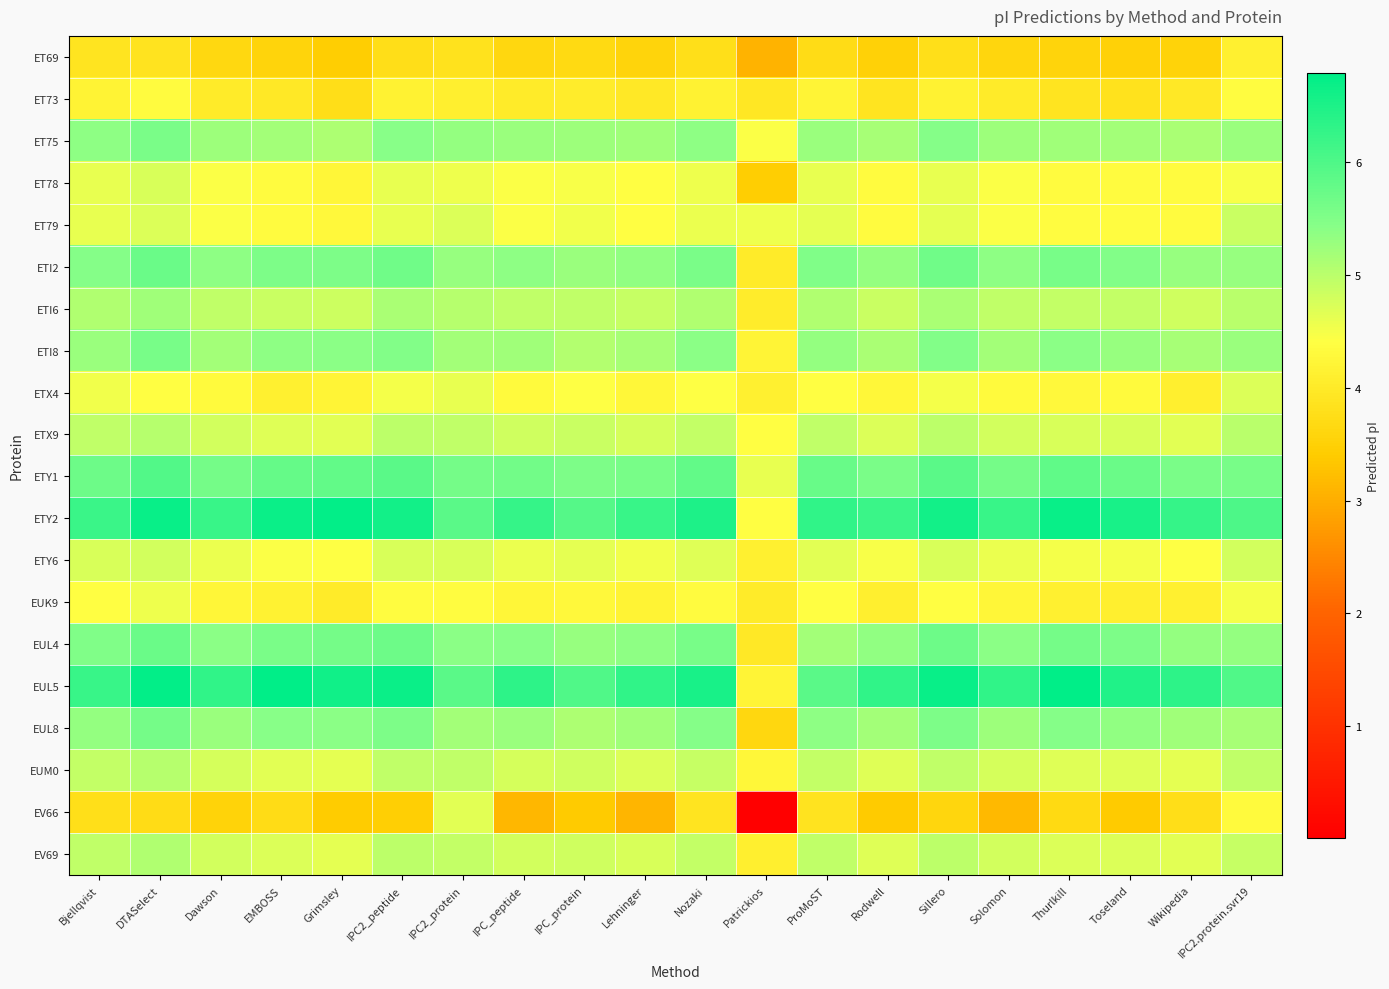

Reading left to right, list all the values displayed in this chart.

ET69: Bjellqvist=3.9	DTASelect=3.9	Dawson=3.6	EMBOSS=3.6	Grimsley=3.5	IPC2_peptide=3.8	IPC2_protein=3.8	IPC_peptide=3.6	IPC_protein=3.7	Lehninger=3.6	Nozaki=3.8	Patrickios=3.1	ProMoST=3.7	Rodwell=3.5	Sillero=3.8	Solomon=3.6	Thurlkill=3.6	Toseland=3.5	Wikipedia=3.6	IPC2.protein.svr19=4.1
ET73: Bjellqvist=4.2	DTASelect=4.4	Dawson=4.0	EMBOSS=4.0	Grimsley=3.8	IPC2_peptide=4.2	IPC2_protein=4.1	IPC_peptide=4.0	IPC_protein=4.0	Lehninger=4.0	Nozaki=4.2	Patrickios=3.9	ProMoST=4.2	Rodwell=3.9	Sillero=4.2	Solomon=4.0	Thurlkill=3.9	Toseland=3.8	Wikipedia=4.0	IPC2.protein.svr19=4.4
ET75: Bjellqvist=5.4	DTASelect=5.5	Dawson=5.2	EMBOSS=5.2	Grimsley=5.1	IPC2_peptide=5.4	IPC2_protein=5.3	IPC_peptide=5.3	IPC_protein=5.2	Lehninger=5.2	Nozaki=5.4	Patrickios=4.4	ProMoST=5.3	Rodwell=5.2	Sillero=5.4	Solomon=5.2	Thurlkill=5.2	Toseland=5.2	Wikipedia=5.1	IPC2.protein.svr19=5.3
ET78: Bjellqvist=4.6	DTASelect=4.7	Dawson=4.4	EMBOSS=4.4	Grimsley=4.2	IPC2_peptide=4.6	IPC2_protein=4.6	IPC_peptide=4.4	IPC_protein=4.5	Lehninger=4.4	Nozaki=4.6	Patrickios=3.4	ProMoST=4.6	Rodwell=4.3	Sillero=4.6	Solomon=4.4	Thurlkill=4.3	Toseland=4.3	Wikipedia=4.3	IPC2.protein.svr19=4.5
ET79: Bjellqvist=4.6	DTASelect=4.7	Dawson=4.5	EMBOSS=4.3	Grimsley=4.3	IPC2_peptide=4.6	IPC2_protein=4.7	IPC_peptide=4.5	IPC_protein=4.5	Lehninger=4.4	Nozaki=4.6	Patrickios=4.6	ProMoST=4.6	Rodwell=4.4	Sillero=4.6	Solomon=4.5	Thurlkill=4.4	Toseland=4.4	Wikipedia=4.3	IPC2.protein.svr19=4.9
ETI2: Bjellqvist=5.4	DTASelect=5.7	Dawson=5.4	EMBOSS=5.5	Grimsley=5.5	IPC2_peptide=5.7	IPC2_protein=5.3	IPC_peptide=5.4	IPC_protein=5.3	Lehninger=5.3	Nozaki=5.6	Patrickios=4.0	ProMoST=5.5	Rodwell=5.3	Sillero=5.7	Solomon=5.4	Thurlkill=5.6	Toseland=5.5	Wikipedia=5.3	IPC2.protein.svr19=5.3
ETI6: Bjellqvist=5.1	DTASelect=5.2	Dawson=5.0	EMBOSS=4.9	Grimsley=4.8	IPC2_peptide=5.1	IPC2_protein=5.0	IPC_peptide=5.0	IPC_protein=5.0	Lehninger=4.9	Nozaki=5.1	Patrickios=4.1	ProMoST=5.1	Rodwell=4.9	Sillero=5.1	Solomon=5.0	Thurlkill=4.9	Toseland=4.9	Wikipedia=4.8	IPC2.protein.svr19=5.0
ETI8: Bjellqvist=5.3	DTASelect=5.6	Dawson=5.2	EMBOSS=5.4	Grimsley=5.4	IPC2_peptide=5.5	IPC2_protein=5.2	IPC_peptide=5.2	IPC_protein=5.1	Lehninger=5.2	Nozaki=5.4	Patrickios=4.2	ProMoST=5.3	Rodwell=5.1	Sillero=5.5	Solomon=5.2	Thurlkill=5.4	Toseland=5.3	Wikipedia=5.2	IPC2.protein.svr19=5.3
ETX4: Bjellqvist=4.5	DTASelect=4.4	Dawson=4.3	EMBOSS=4.1	Grimsley=4.2	IPC2_peptide=4.5	IPC2_protein=4.6	IPC_peptide=4.3	IPC_protein=4.4	Lehninger=4.3	Nozaki=4.4	Patrickios=4.1	ProMoST=4.4	Rodwell=4.3	Sillero=4.5	Solomon=4.3	Thurlkill=4.3	Toseland=4.3	Wikipedia=4.1	IPC2.protein.svr19=4.7
ETX9: Bjellqvist=5.0	DTASelect=5.0	Dawson=4.8	EMBOSS=4.7	Grimsley=4.7	IPC2_peptide=5.0	IPC2_protein=5.0	IPC_peptide=4.8	IPC_protein=4.9	Lehninger=4.8	Nozaki=4.9	Patrickios=4.4	ProMoST=5.0	Rodwell=4.7	Sillero=5.0	Solomon=4.8	Thurlkill=4.7	Toseland=4.7	Wikipedia=4.6	IPC2.protein.svr19=5.0
ETY1: Bjellqvist=5.7	DTASelect=6.0	Dawson=5.6	EMBOSS=5.8	Grimsley=5.8	IPC2_peptide=5.9	IPC2_protein=5.6	IPC_peptide=5.6	IPC_protein=5.5	Lehninger=5.6	Nozaki=5.8	Patrickios=4.6	ProMoST=5.7	Rodwell=5.6	Sillero=5.9	Solomon=5.6	Thurlkill=5.8	Toseland=5.7	Wikipedia=5.5	IPC2.protein.svr19=5.6
ETY2: Bjellqvist=6.2	DTASelect=6.7	Dawson=6.2	EMBOSS=6.7	Grimsley=6.8	IPC2_peptide=6.6	IPC2_protein=5.9	IPC_peptide=6.2	IPC_protein=5.9	Lehninger=6.2	Nozaki=6.5	Patrickios=4.4	ProMoST=6.3	Rodwell=6.2	Sillero=6.6	Solomon=6.2	Thurlkill=6.7	Toseland=6.5	Wikipedia=6.2	IPC2.protein.svr19=6.0
ETY6: Bjellqvist=4.7	DTASelect=4.8	Dawson=4.6	EMBOSS=4.5	Grimsley=4.4	IPC2_peptide=4.7	IPC2_protein=4.7	IPC_peptide=4.6	IPC_protein=4.6	Lehninger=4.5	Nozaki=4.7	Patrickios=4.1	ProMoST=4.7	Rodwell=4.5	Sillero=4.7	Solomon=4.6	Thurlkill=4.5	Toseland=4.5	Wikipedia=4.4	IPC2.protein.svr19=4.8
EUK9: Bjellqvist=4.4	DTASelect=4.5	Dawson=4.2	EMBOSS=4.2	Grimsley=4.0	IPC2_peptide=4.4	IPC2_protein=4.4	IPC_peptide=4.2	IPC_protein=4.3	Lehninger=4.2	Nozaki=4.4	Patrickios=4.0	ProMoST=4.4	Rodwell=4.1	Sillero=4.4	Solomon=4.2	Thurlkill=4.1	Toseland=4.1	Wikipedia=4.1	IPC2.protein.svr19=4.5
EUL4: Bjellqvist=5.5	DTASelect=5.7	Dawson=5.4	EMBOSS=5.6	Grimsley=5.6	IPC2_peptide=5.7	IPC2_protein=5.4	IPC_peptide=5.4	IPC_protein=5.3	Lehninger=5.4	Nozaki=5.6	Patrickios=4.0	ProMoST=5.2	Rodwell=5.4	Sillero=5.7	Solomon=5.4	Thurlkill=5.6	Toseland=5.5	Wikipedia=5.3	IPC2.protein.svr19=5.3
EUL5: Bjellqvist=6.2	DTASelect=6.8	Dawson=6.3	EMBOSS=6.8	Grimsley=6.6	IPC2_peptide=6.7	IPC2_protein=5.9	IPC_peptide=6.3	IPC_protein=6.0	Lehninger=6.3	Nozaki=6.5	Patrickios=4.2	ProMoST=5.9	Rodwell=6.3	Sillero=6.7	Solomon=6.3	Thurlkill=6.8	Toseland=6.5	Wikipedia=6.3	IPC2.protein.svr19=6.0
EUL8: Bjellqvist=5.3	DTASelect=5.6	Dawson=5.3	EMBOSS=5.4	Grimsley=5.4	IPC2_peptide=5.5	IPC2_protein=5.2	IPC_peptide=5.3	IPC_protein=5.1	Lehninger=5.2	Nozaki=5.4	Patrickios=3.6	ProMoST=5.4	Rodwell=5.2	Sillero=5.5	Solomon=5.2	Thurlkill=5.5	Toseland=5.3	Wikipedia=5.2	IPC2.protein.svr19=5.2
EUM0: Bjellqvist=4.9	DTASelect=5.0	Dawson=4.8	EMBOSS=4.7	Grimsley=4.6	IPC2_peptide=5.0	IPC2_protein=5.0	IPC_peptide=4.8	IPC_protein=4.8	Lehninger=4.7	Nozaki=4.9	Patrickios=4.3	ProMoST=4.9	Rodwell=4.7	Sillero=5.0	Solomon=4.8	Thurlkill=4.7	Toseland=4.7	Wikipedia=4.6	IPC2.protein.svr19=5.0
EV66: Bjellqvist=3.8	DTASelect=3.7	Dawson=3.6	EMBOSS=3.7	Grimsley=3.4	IPC2_peptide=3.5	IPC2_protein=4.7	IPC_peptide=3.1	IPC_protein=3.4	Lehninger=3.1	Nozaki=3.9	Patrickios=0.0	ProMoST=3.9	Rodwell=3.4	Sillero=3.6	Solomon=3.1	Thurlkill=3.7	Toseland=3.4	Wikipedia=3.8	IPC2.protein.svr19=4.3
EV69: Bjellqvist=4.9	DTASelect=5.1	Dawson=4.8	EMBOSS=4.7	Grimsley=4.6	IPC2_peptide=5.0	IPC2_protein=4.9	IPC_peptide=4.8	IPC_protein=4.8	Lehninger=4.7	Nozaki=4.9	Patrickios=4.1	ProMoST=5.0	Rodwell=4.7	Sillero=5.0	Solomon=4.8	Thurlkill=4.7	Toseland=4.7	Wikipedia=4.7	IPC2.protein.svr19=4.9